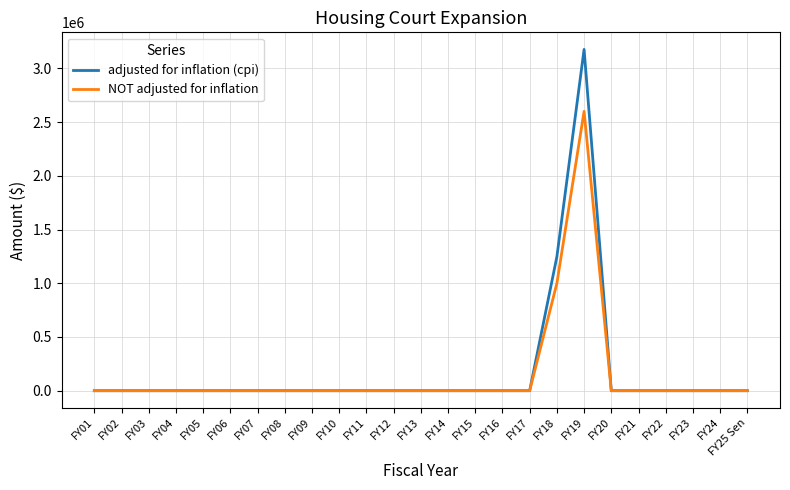

The value of NOT adjusted for inflation at FY20 is 1175828. True or false?

False